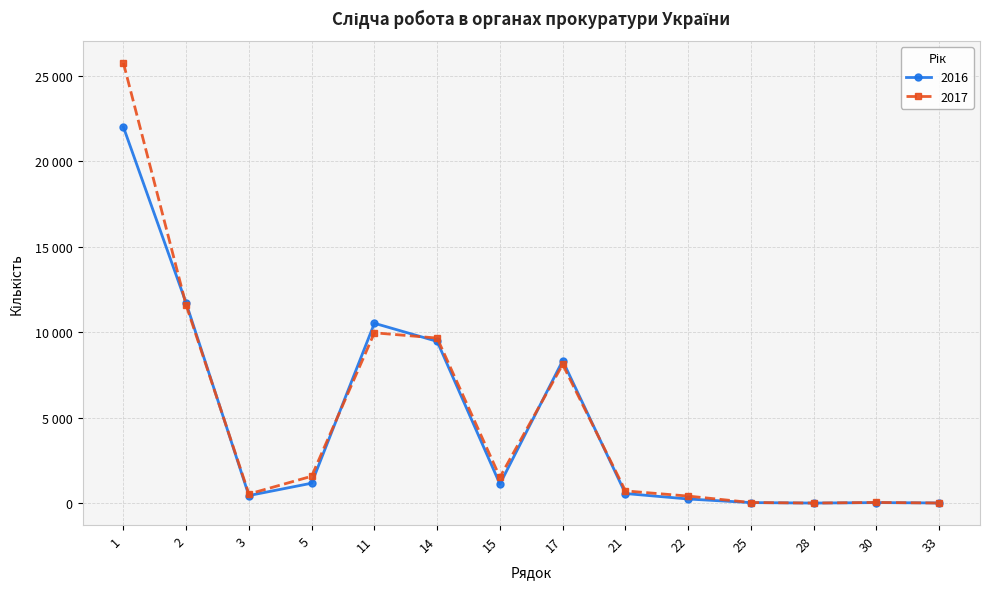

Where is the first local minimum for 2017?

3